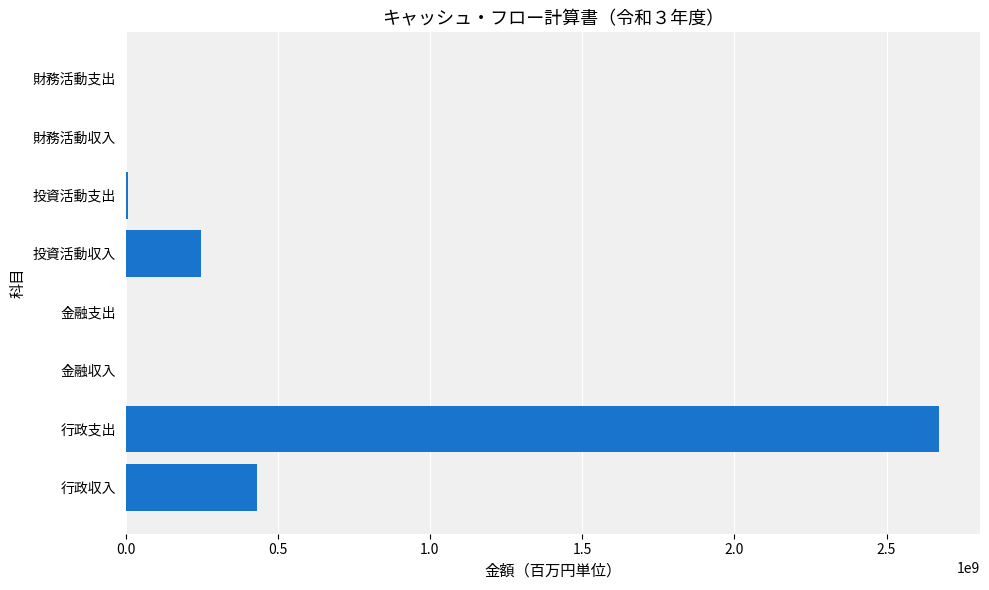

The chart shows a value of 2673417703 at 行政支出. True or false?

True